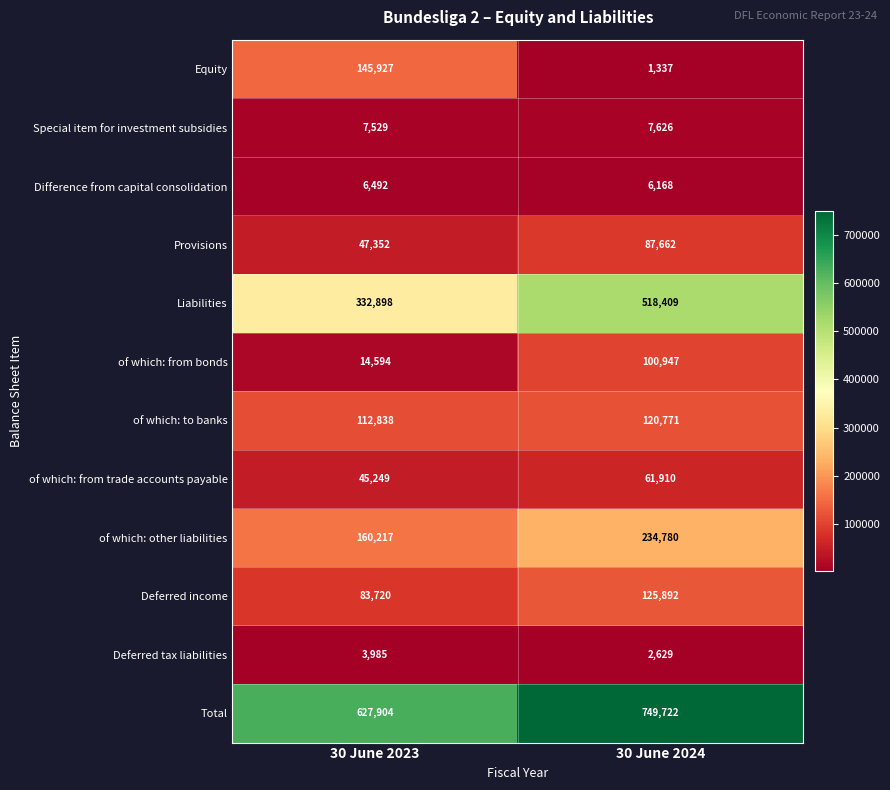

How many values in the Equity series are below 145927?

1